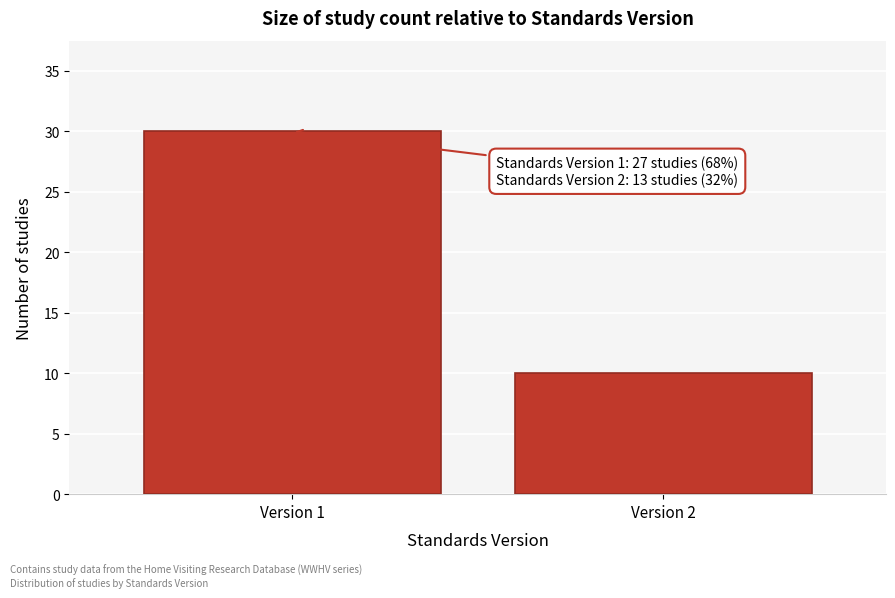

Reading right to left, list all the values displayed in this chart.

Version 2=10	Version 1=30